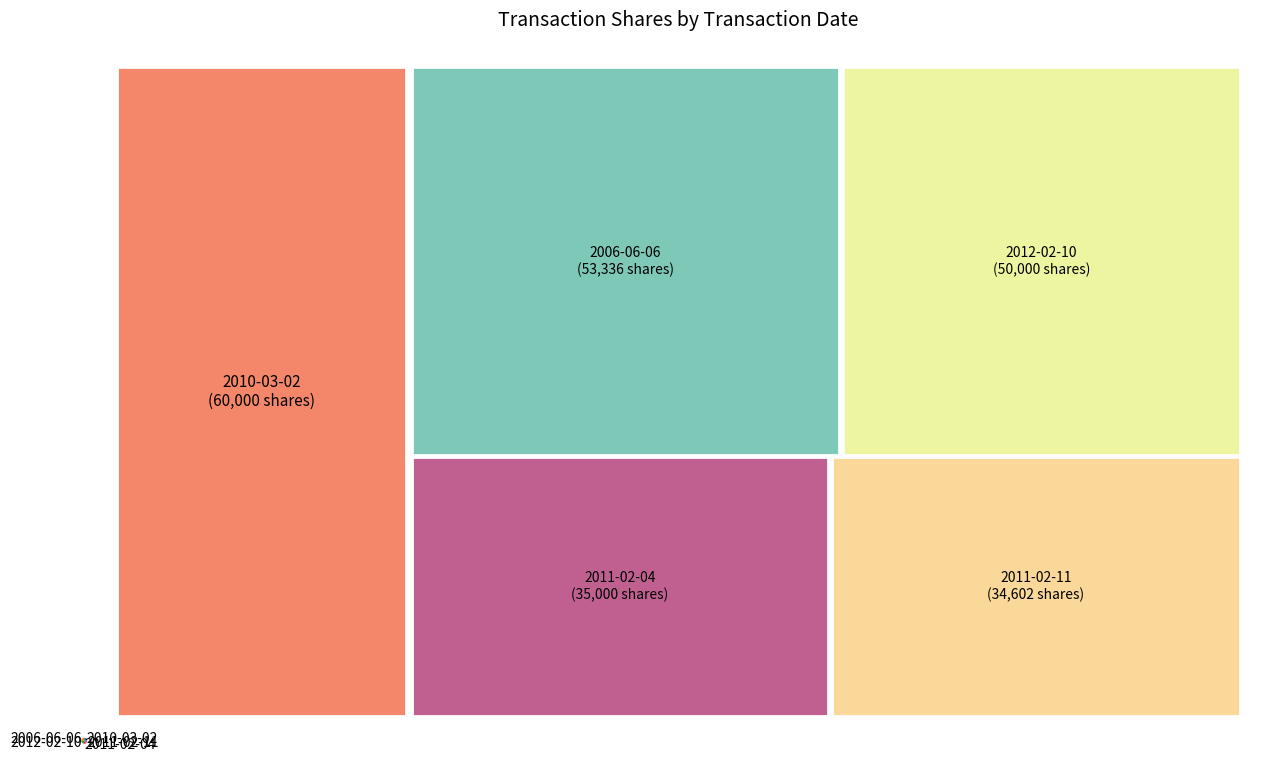

Which has a higher value, 2011-02-11 or 2006-06-06?

2006-06-06